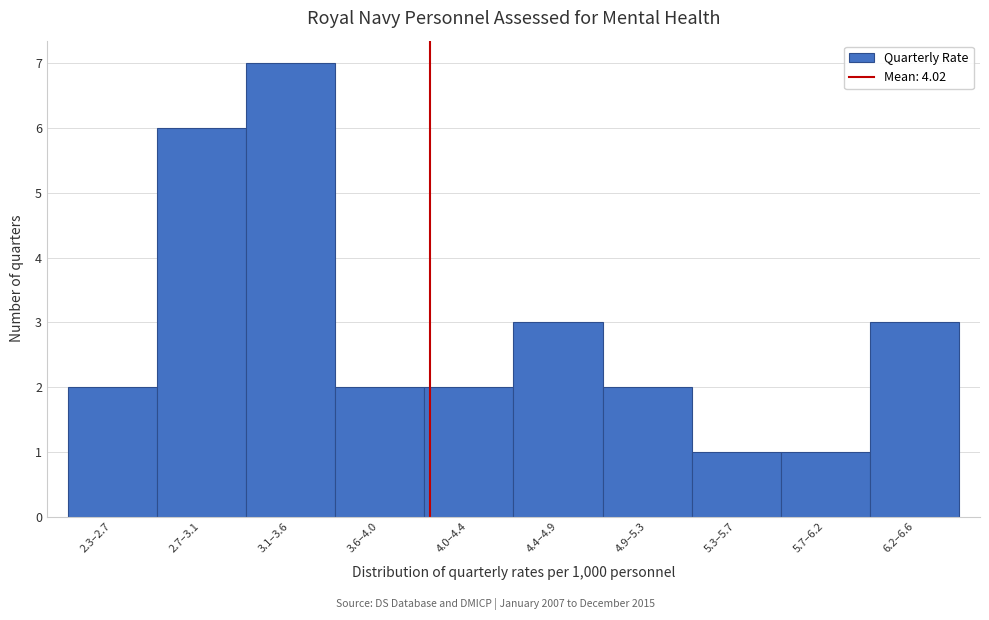

Reading left to right, list all the values displayed in this chart.

2	6	7	2	2	3	2	1	1	3